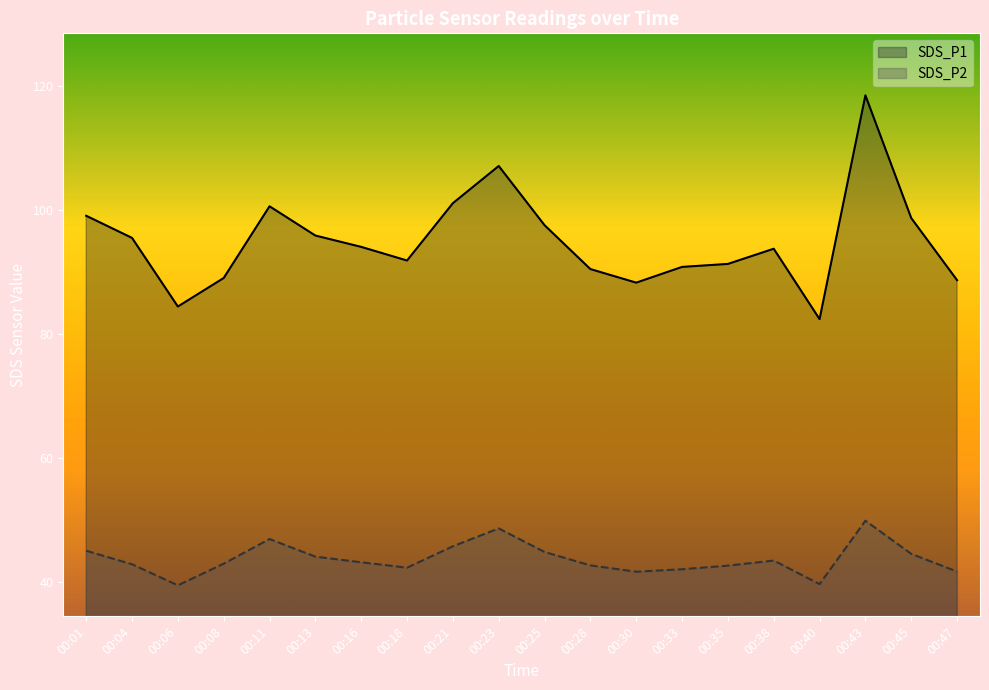

Is it true that SDS_P1 equals 20.8 at 00:28?

False